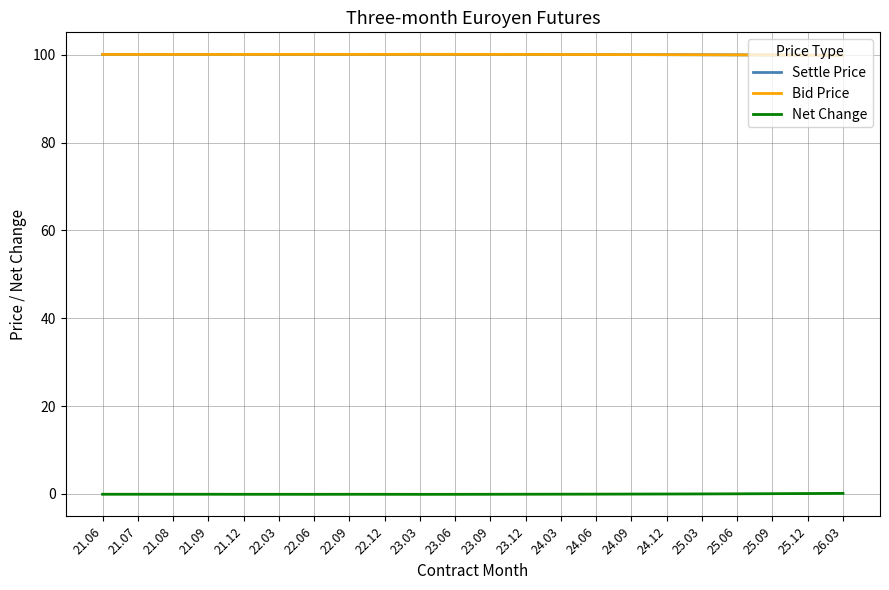

What position from the right is 22.09?

15